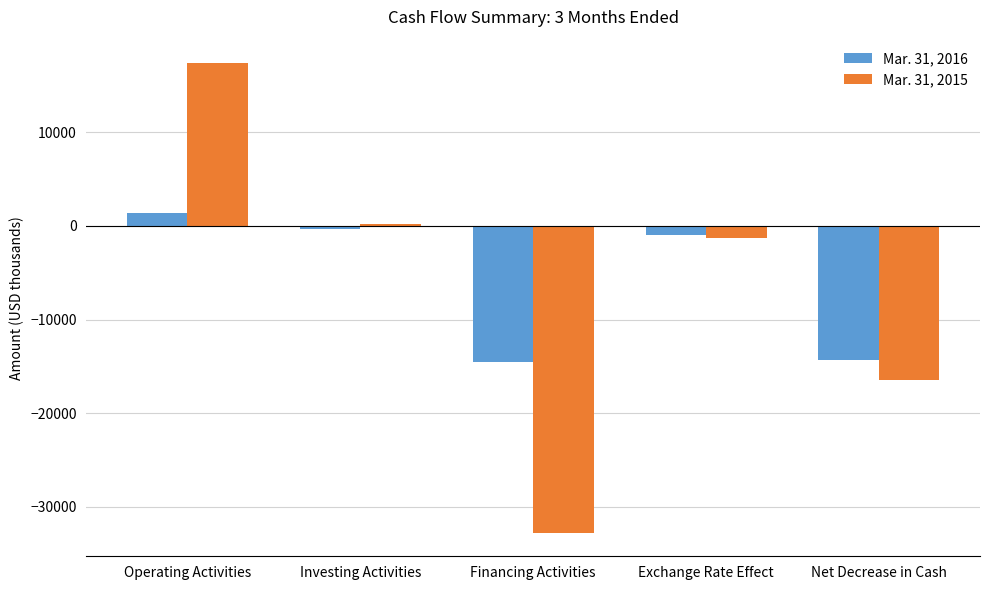

Is it true that Mar. 31, 2016 equals -14498 at Financing Activities?

True